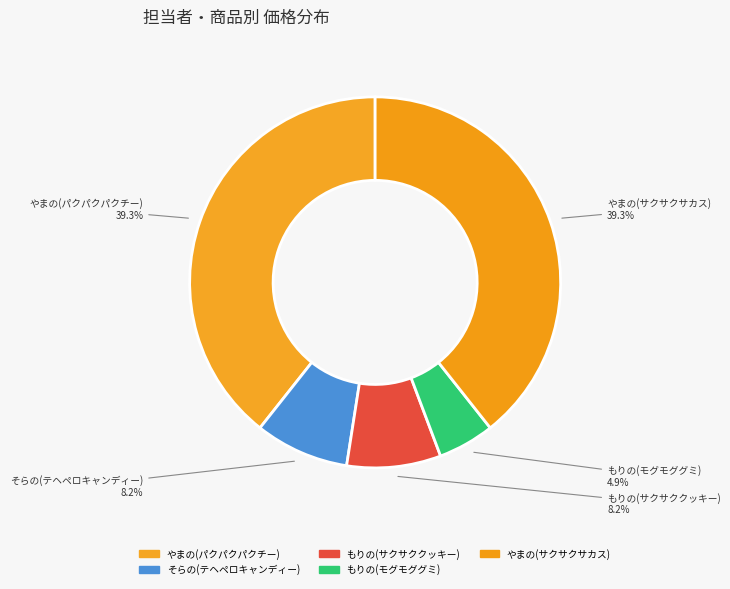

Approximately how many times larger is the value at もりの(サクサククッキー) compared to そらの(テヘペロキャンディー)?

1.0